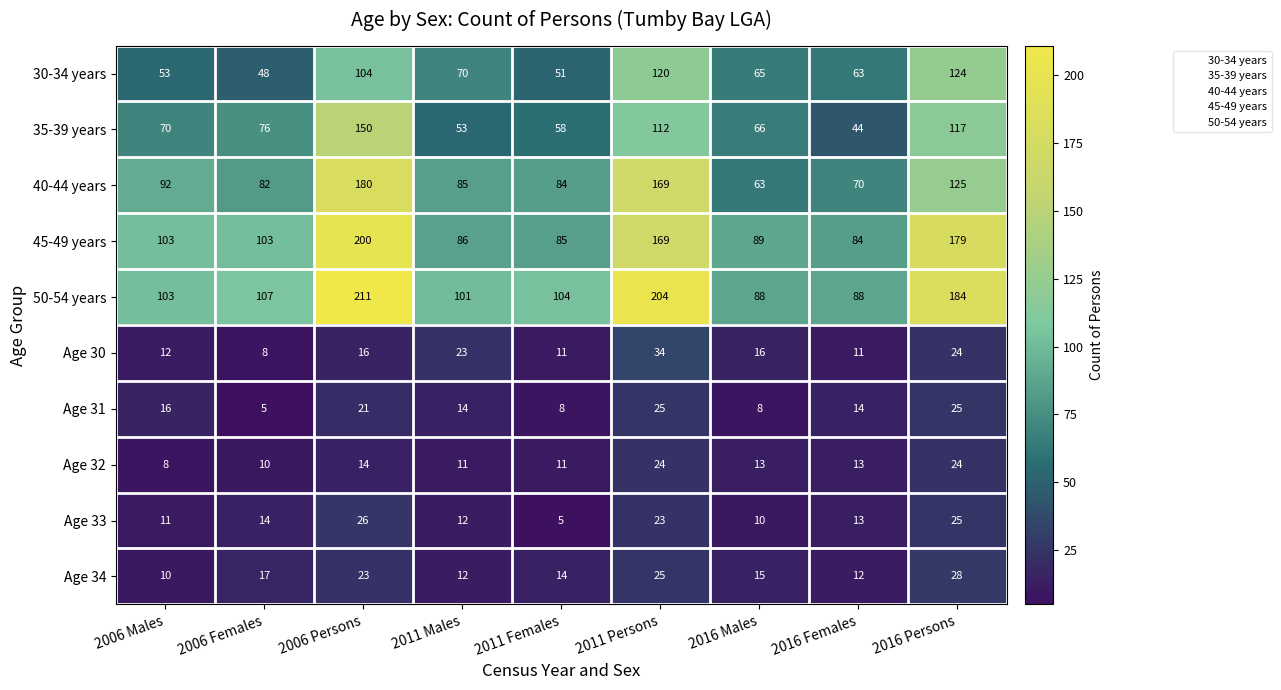

What is the difference between the maximum and minimum values in the 50-54 years series?

123